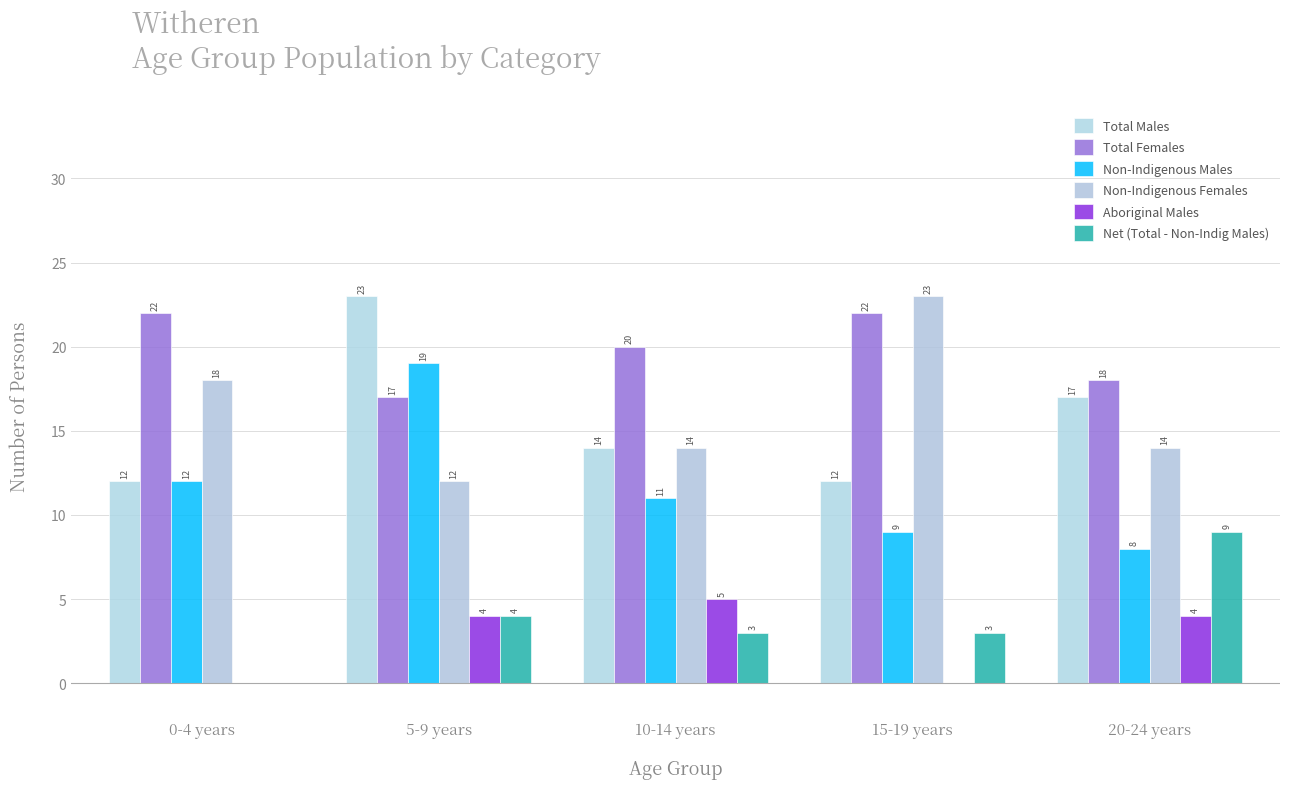

At 5-9 years, list the series in order from largest to smallest.

Total Males, Non-Indigenous Males, Total Females, Non-Indigenous Females, Aboriginal Males, Net (Total - Non-Indig Males)